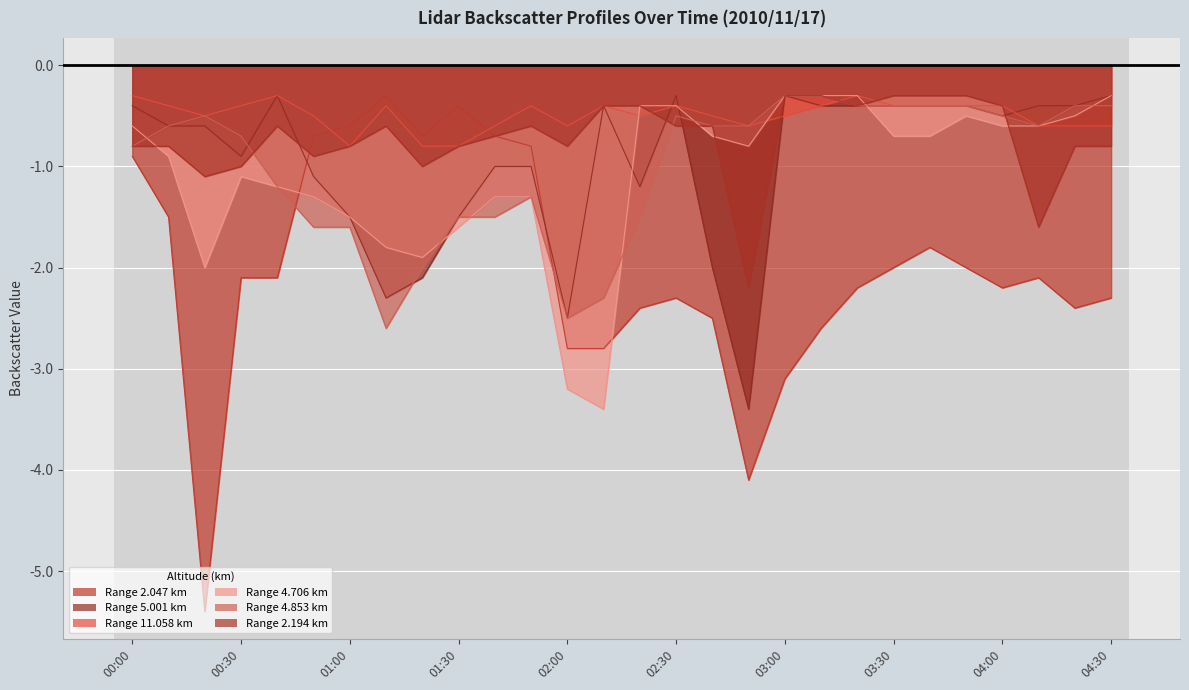

Between which two adjacent categories do 2.047 and 4.853 first intersect?

00:40 and 00:50